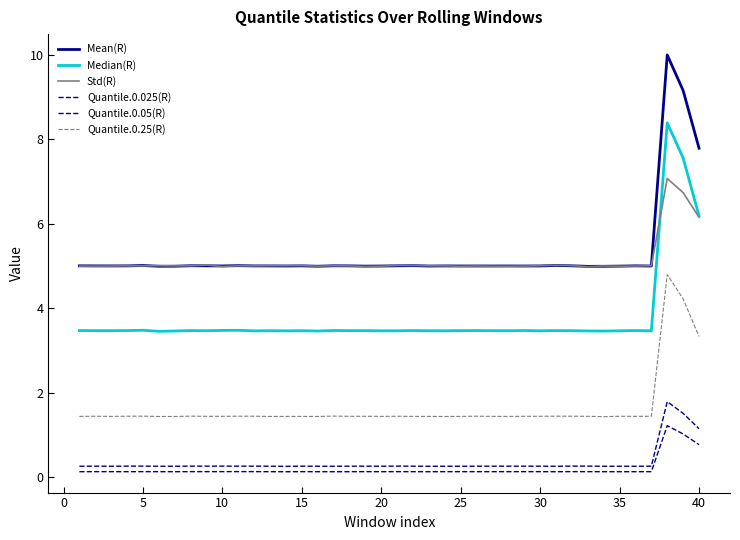

How many lines are shown in the chart?

6